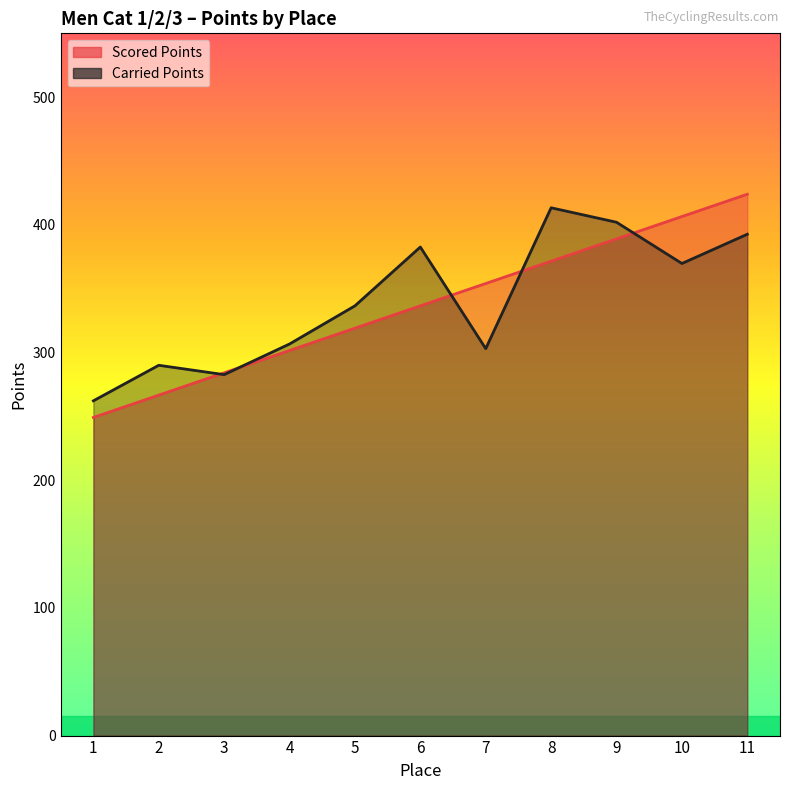

How many lines are shown in the chart?

2